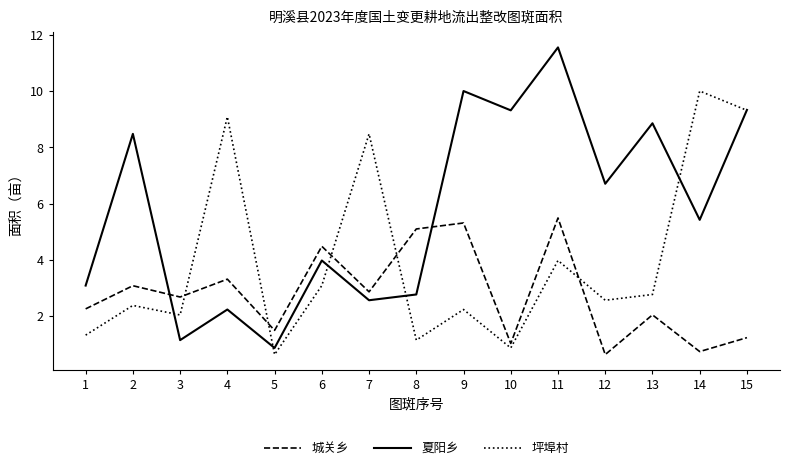

Reading left to right, extract all data points from this chart.

城关乡: 1=2.2	2=3.1	3=2.7	4=3.3	5=1.5	6=4.5	7=2.9	8=5.1	9=5.3	10=1.0	11=5.5	12=0.6	13=2.0	14=0.7	15=1.2
夏阳乡: 1=3.1	2=8.5	3=1.1	4=2.2	5=0.9	6=4.0	7=2.6	8=2.8	9=10.0	10=9.3	11=11.6	12=6.7	13=8.9	14=5.4	15=9.3
坪埠村: 1=1.3	2=2.4	3=2.0	4=9.1	5=0.6	6=3.1	7=8.5	8=1.1	9=2.2	10=0.9	11=4.0	12=2.6	13=2.8	14=10.0	15=9.3